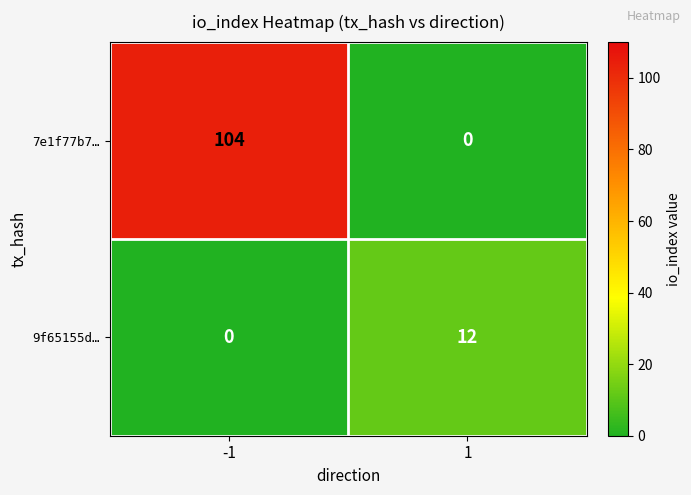

Reading left to right, what are all the values shown in this chart?

7e1f77b7…: -1=104	1=0
9f65155d…: -1=0	1=12